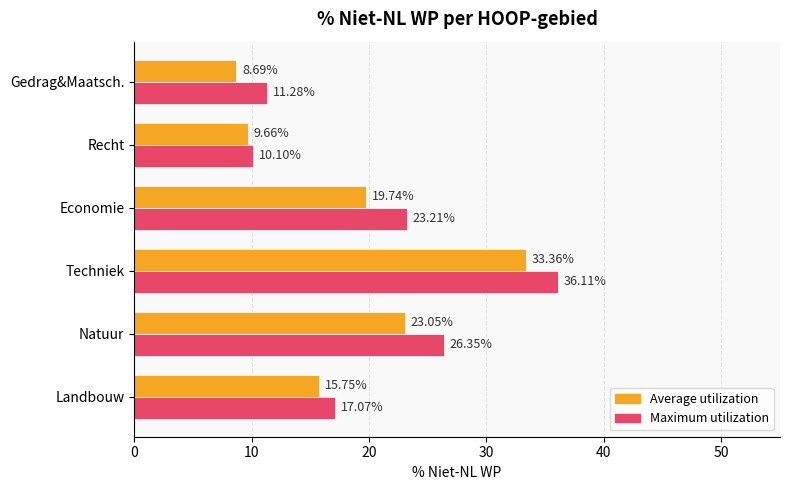

Rank the categories by Maximum utilization value from highest to lowest.

Techniek, Natuur, Economie, Landbouw, Gedrag&Maatsch., Recht